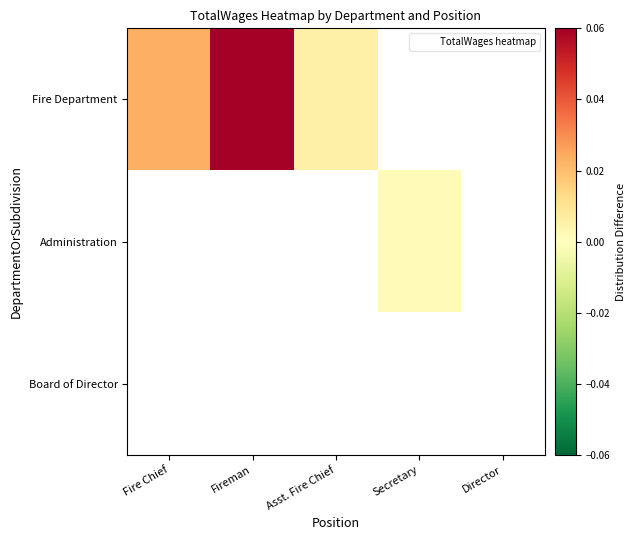

Between Asst. Fire Chief and Director, which is larger?

Asst. Fire Chief